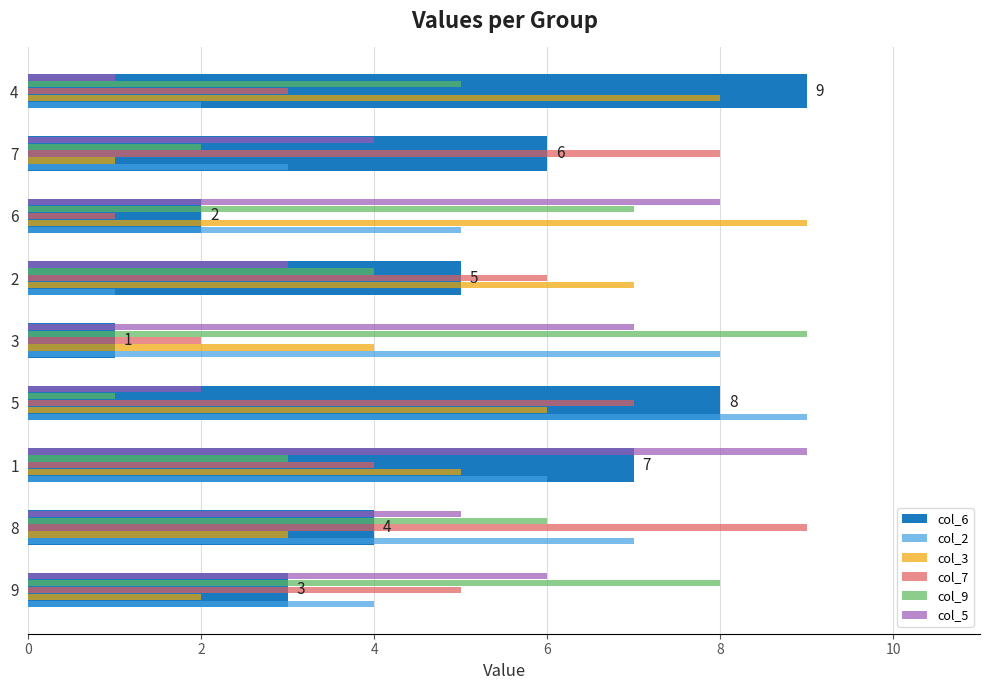

How many data points in col_7 are less than 5?

4